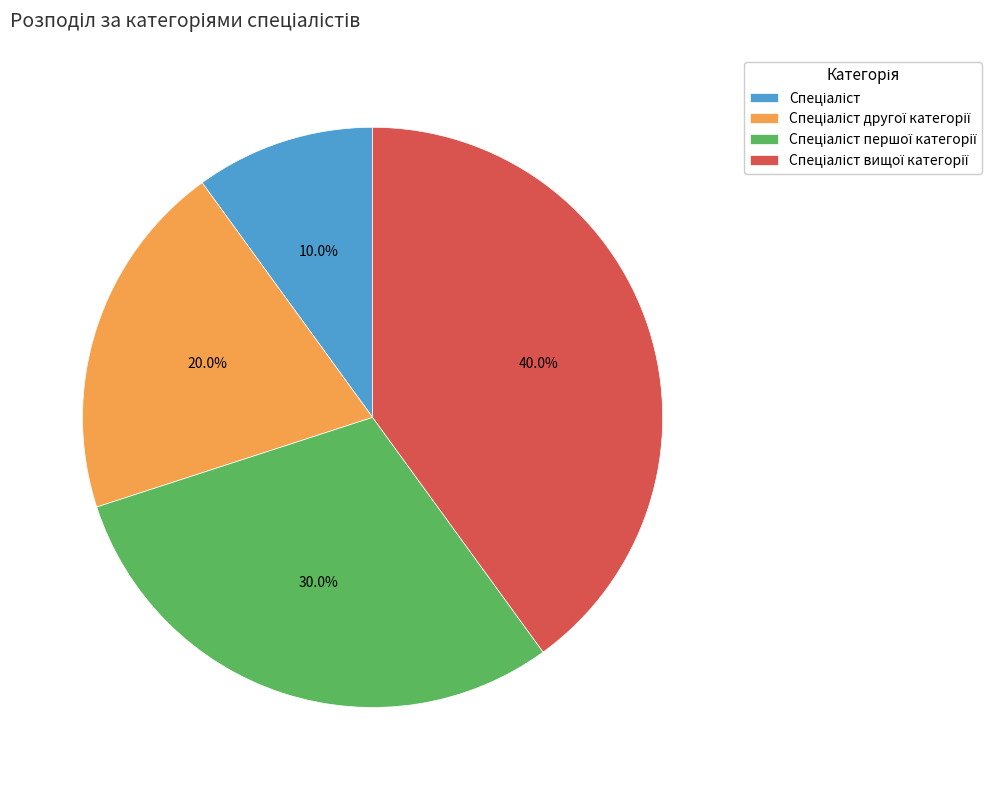

Does any single category account for the majority?

No